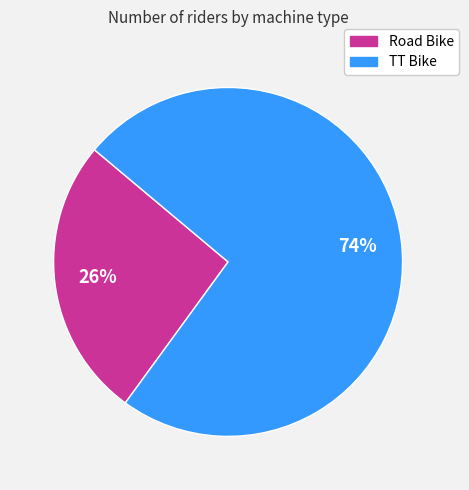

Rank the categories by value from highest to lowest.

TT Bike, Road Bike